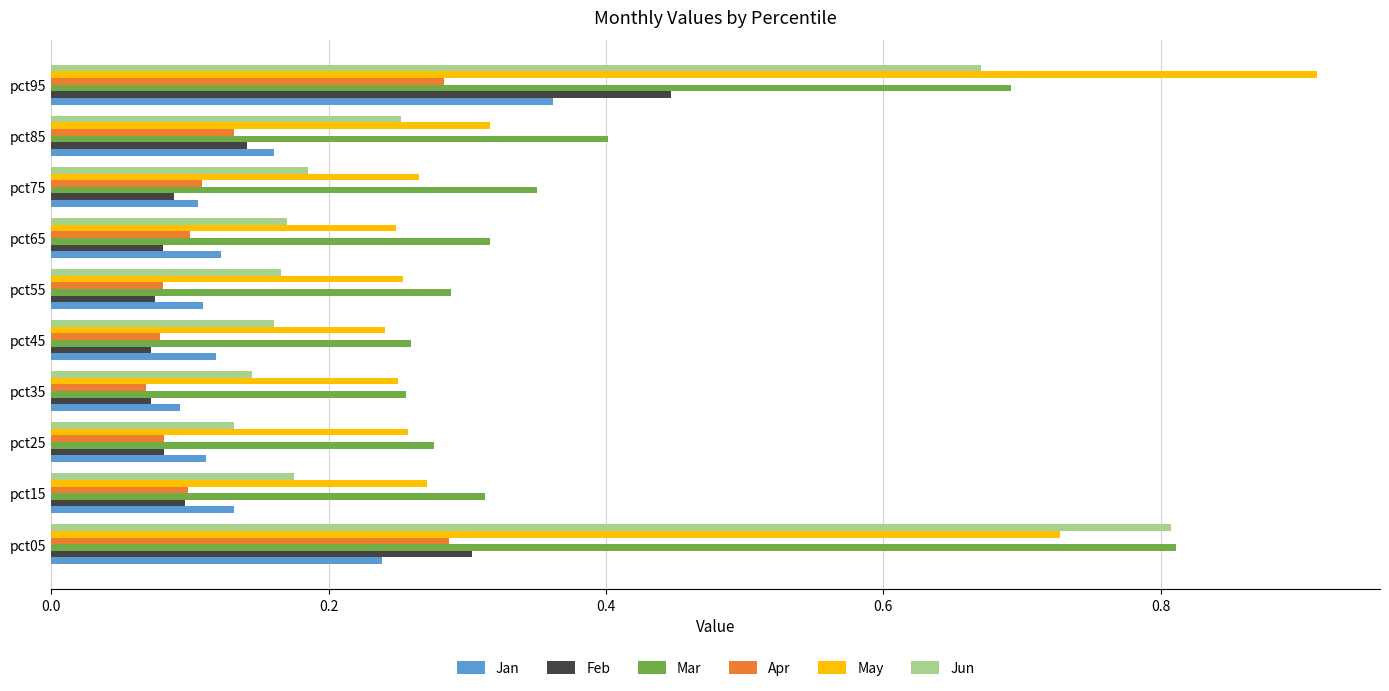

Between pct65 and pct85, which series saw the biggest shift?

Mar